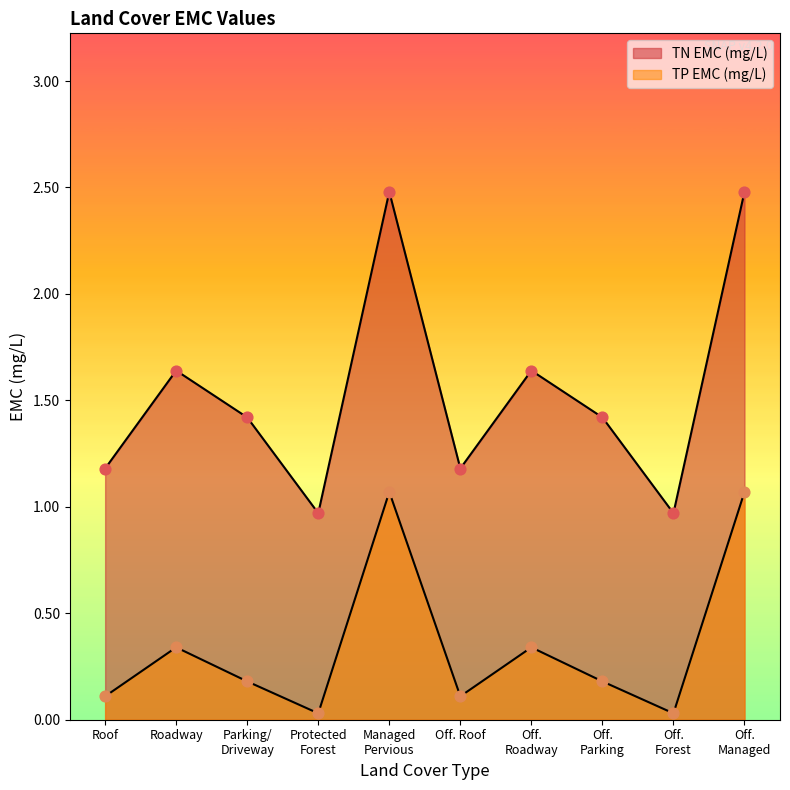

Which series contains the highest Y value?

TN EMC (mg/L)